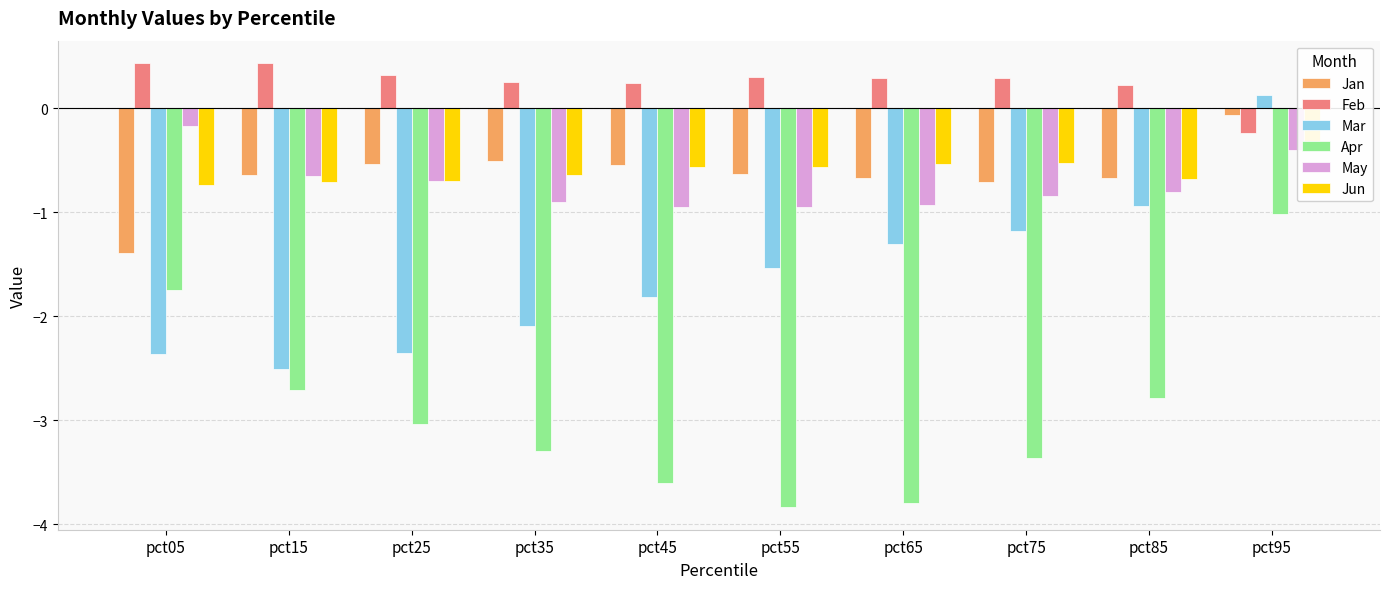

What are all the series names shown in the legend?

Jan, Feb, Mar, Apr, May, Jun